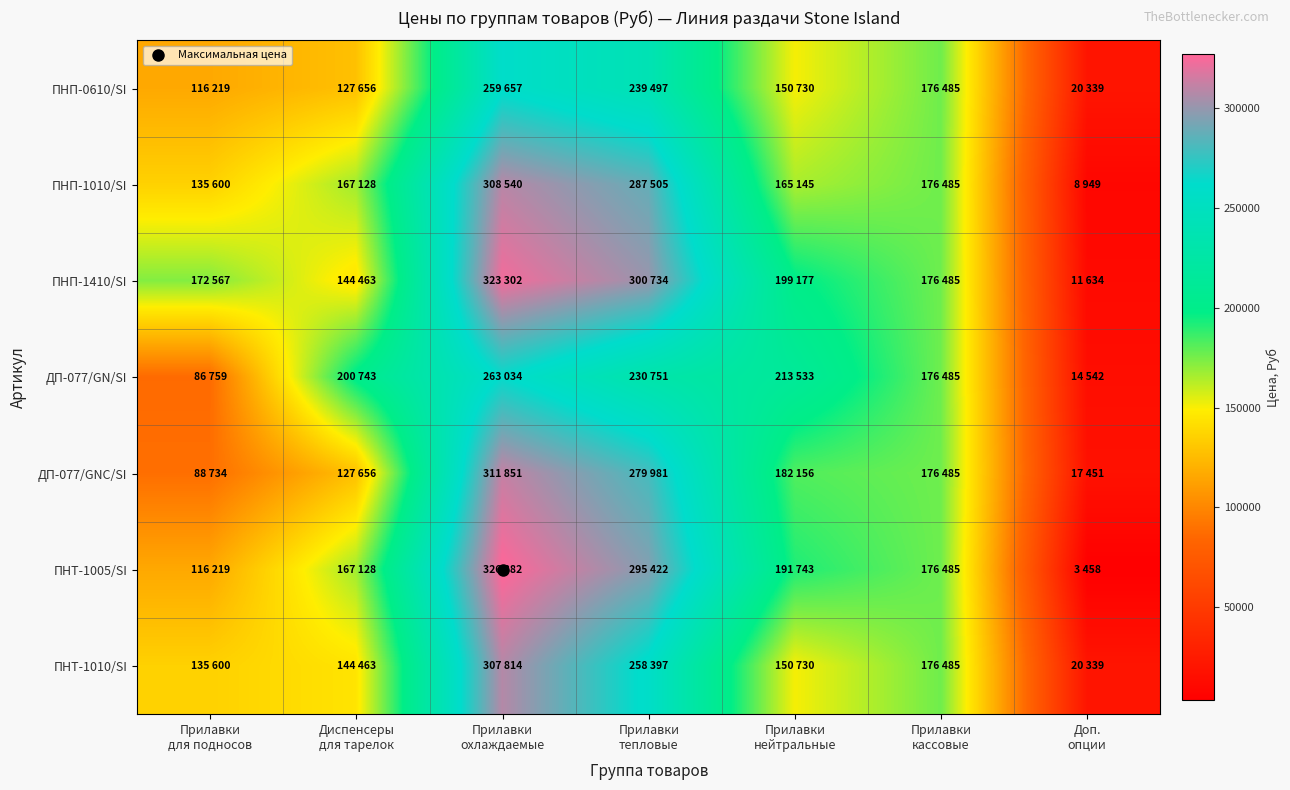

Which series has the widest spread of values?

ПНТ-1005/SI